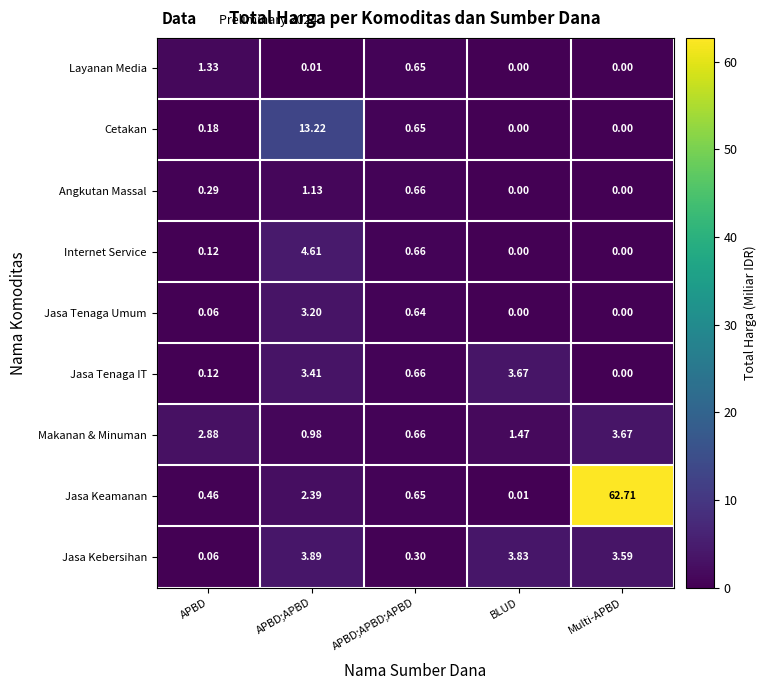

At APBD;APBD, list the series in order from largest to smallest.

Cetakan, Internet Service, Jasa Kebersihan, Jasa Tenaga IT, Jasa Tenaga Umum, Jasa Keamanan, Angkutan Massal, Makanan & Minuman, Layanan Media